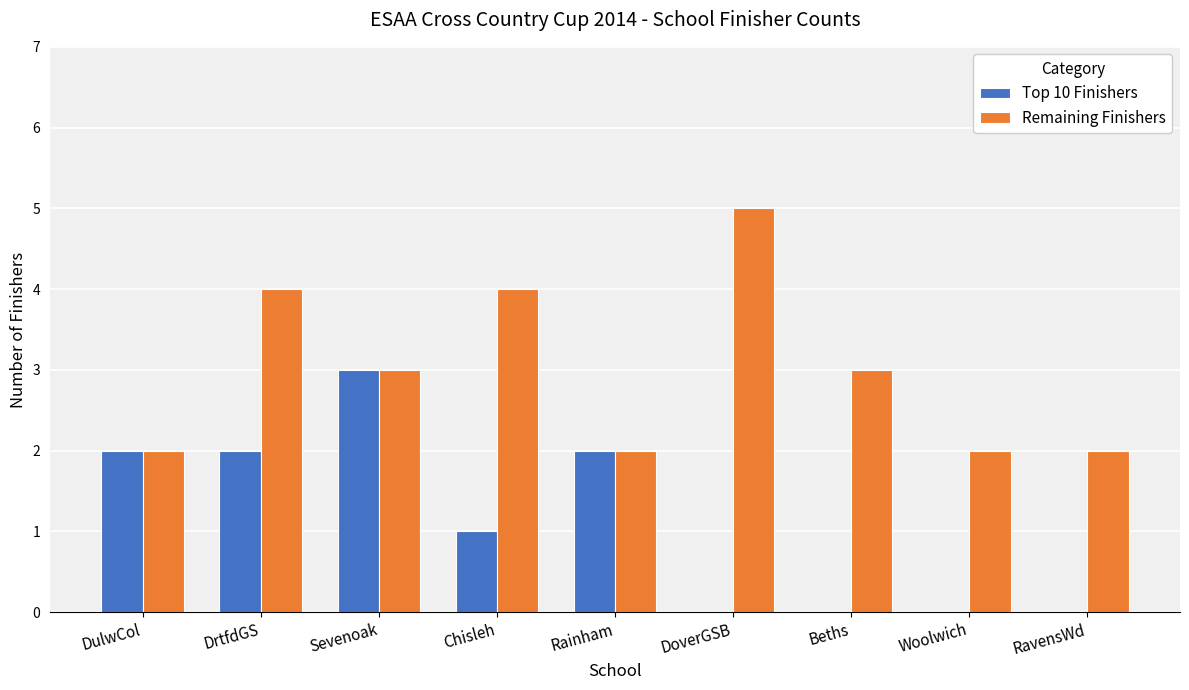

Count the Top 10 Finishers values in the range 0 to 2.

8